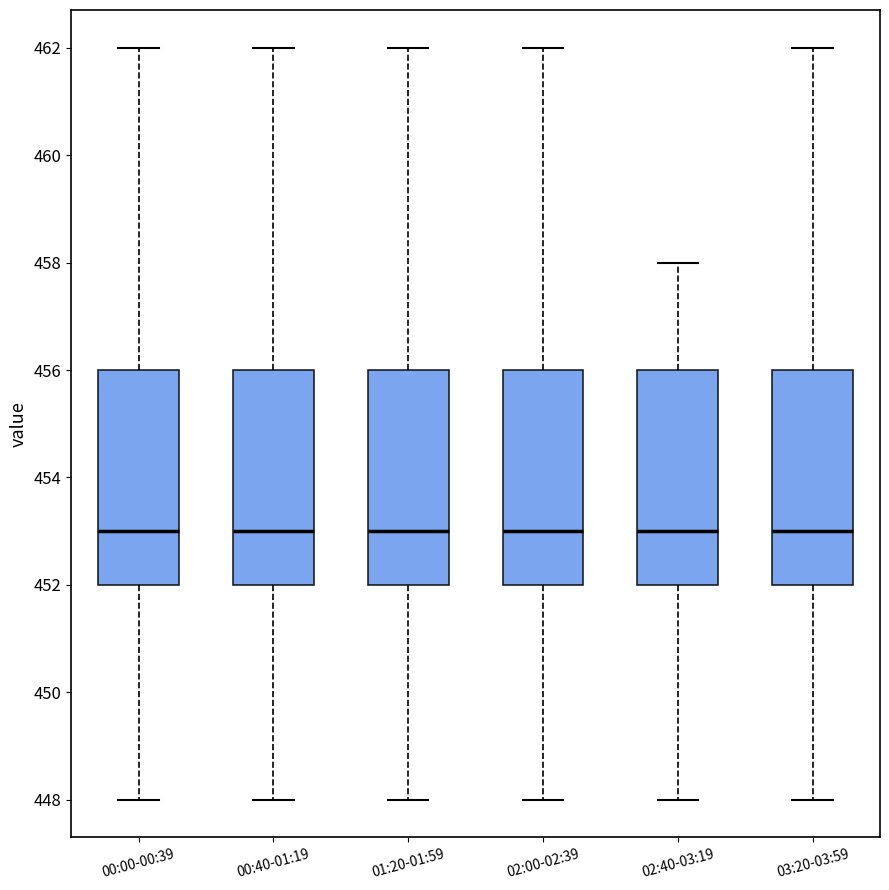

Reading left to right, transcribe this box plot: for each box, give where its median line is, the range the box spans, and where its two whiskers end, as read against the y-axis. The values are not printed on the chart, so give them approximately, as read against the axis.

00:00-00:39: median 453, box 452 to 456, whiskers 448 to 462
00:40-01:19: median 453, box 452 to 456, whiskers 448 to 462
01:20-01:59: median 453, box 452 to 456, whiskers 448 to 462
02:00-02:39: median 453, box 452 to 456, whiskers 448 to 462
02:40-03:19: median 453, box 452 to 456, whiskers 448 to 458
03:20-03:59: median 453, box 452 to 456, whiskers 448 to 462